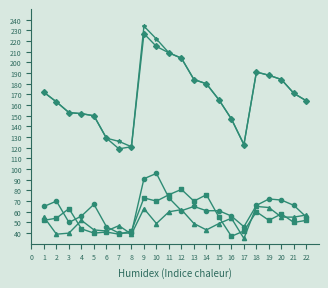

What is the minimum value shown in the chart?

35